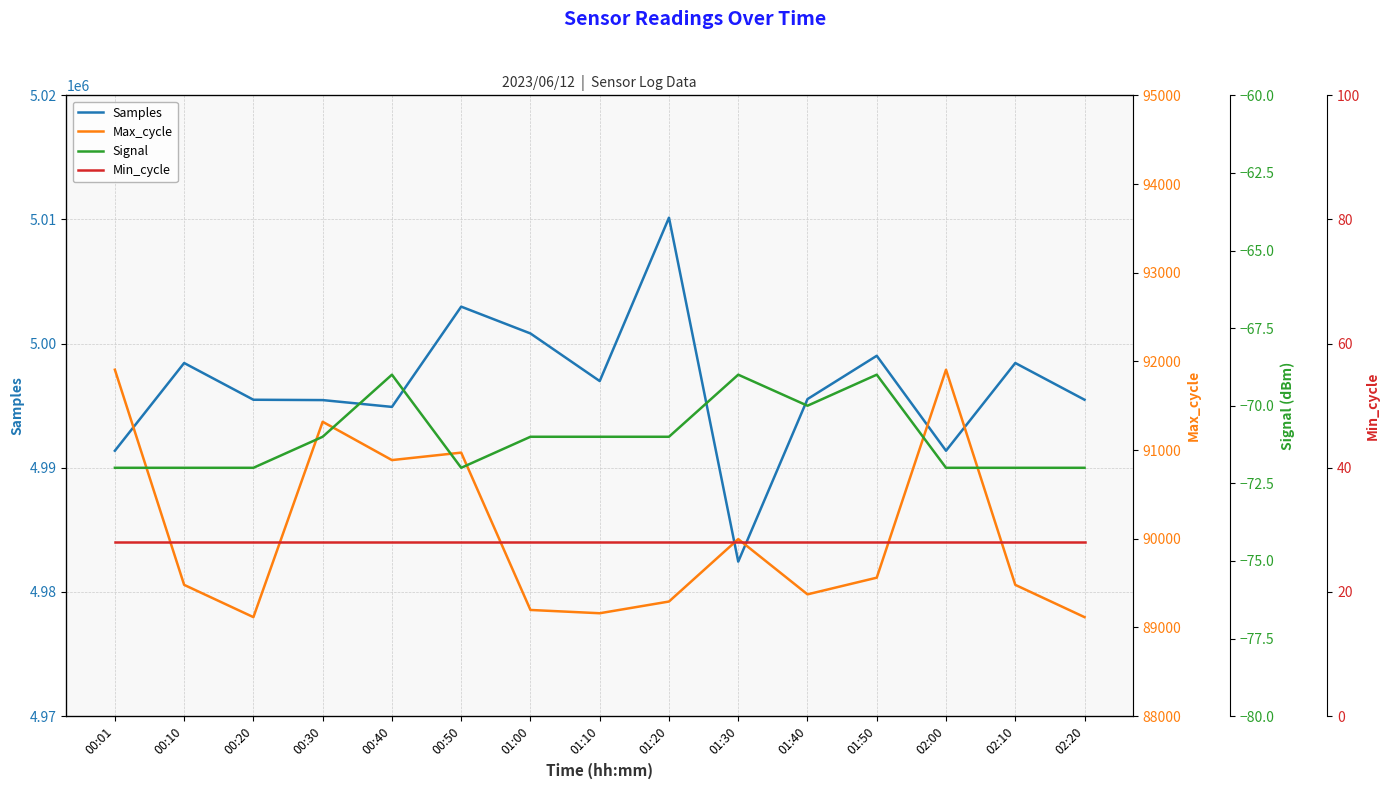

Which category has the lowest value in the Max_cycle series?

00:20